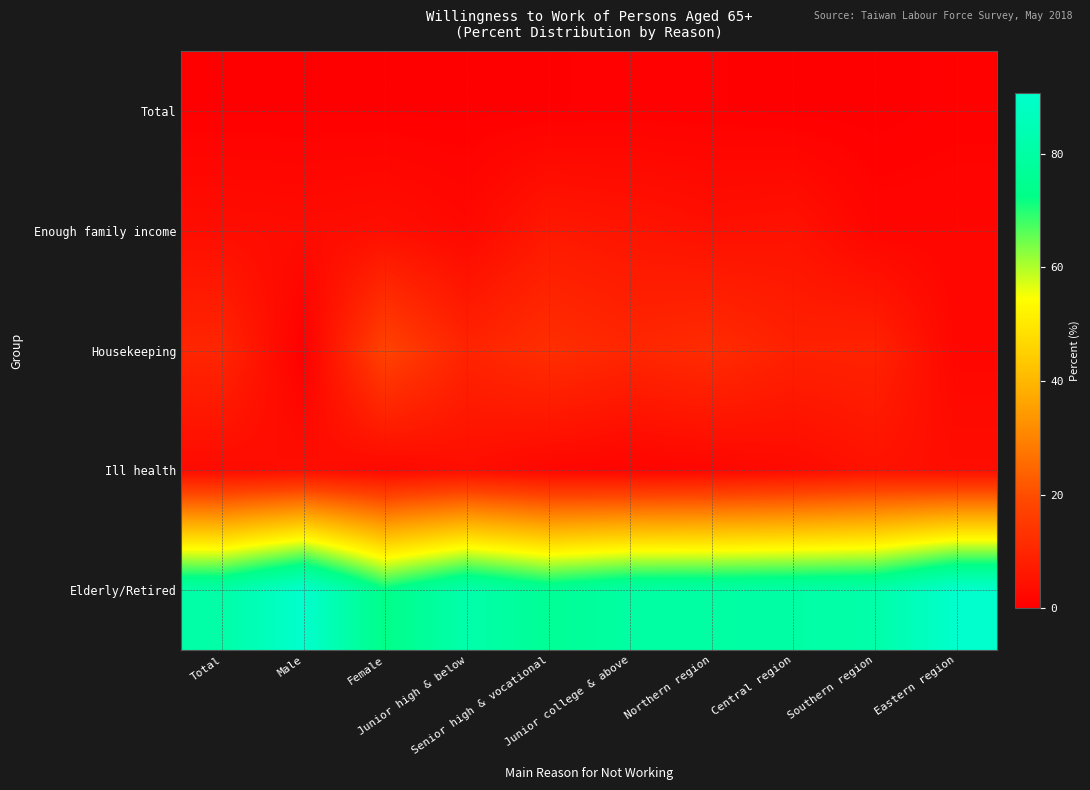

Reading left to right, list all the values displayed in this chart.

Total: Total=0.2	Male=0.3	Female=0.2	Junior high & below=0.1	Senior high & vocational=0.3	Junior college & above=0.5	Northern region=0.4	Central region=0.1	Southern region=0.0	Eastern region=0.6
Enough family income: Total=3.7	Male=3.2	Female=4.0	Junior high & below=2.4	Senior high & vocational=6.5	Junior college & above=5.6	Northern region=4.4	Central region=5.0	Southern region=1.5	Eastern region=1.6
Housekeeping: Total=10.0	Male=0.1	Female=17.6	Junior high & below=9.4	Senior high & vocational=12.3	Junior college & above=10.2	Northern region=11.6	Central region=8.8	Southern region=9.2	Eastern region=1.8
Ill health: Total=3.0	Male=3.9	Female=2.3	Junior high & below=3.8	Senior high & vocational=1.9	Junior college & above=1.2	Northern region=1.8	Central region=2.9	Southern region=4.9	Eastern region=3.7
Elderly/Retired: Total=80.5	Male=90.7	Female=72.7	Junior high & below=81.8	Senior high & vocational=76.0	Junior college & above=79.6	Northern region=79.7	Central region=80.3	Southern region=81.1	Eastern region=90.6